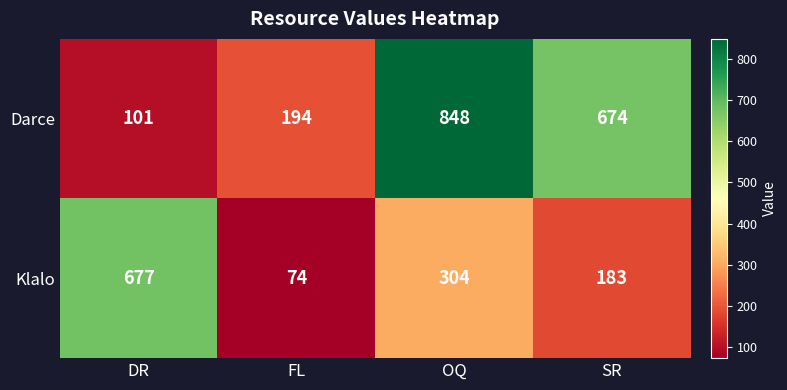

The value of Klalo at DR is 1192. True or false?

False